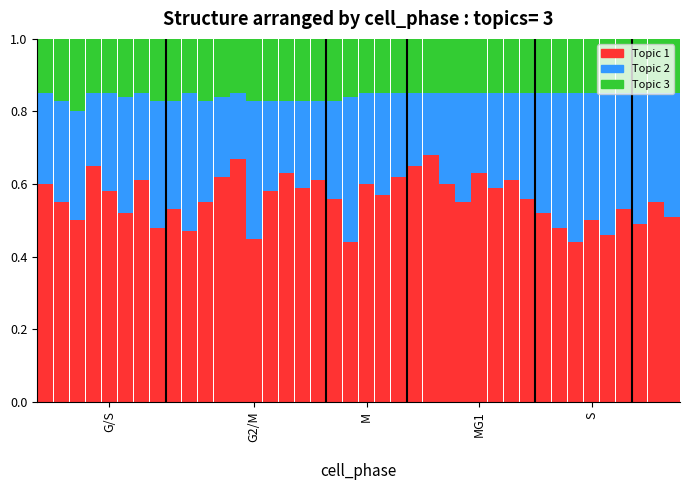

How many series are shown in this chart?

3